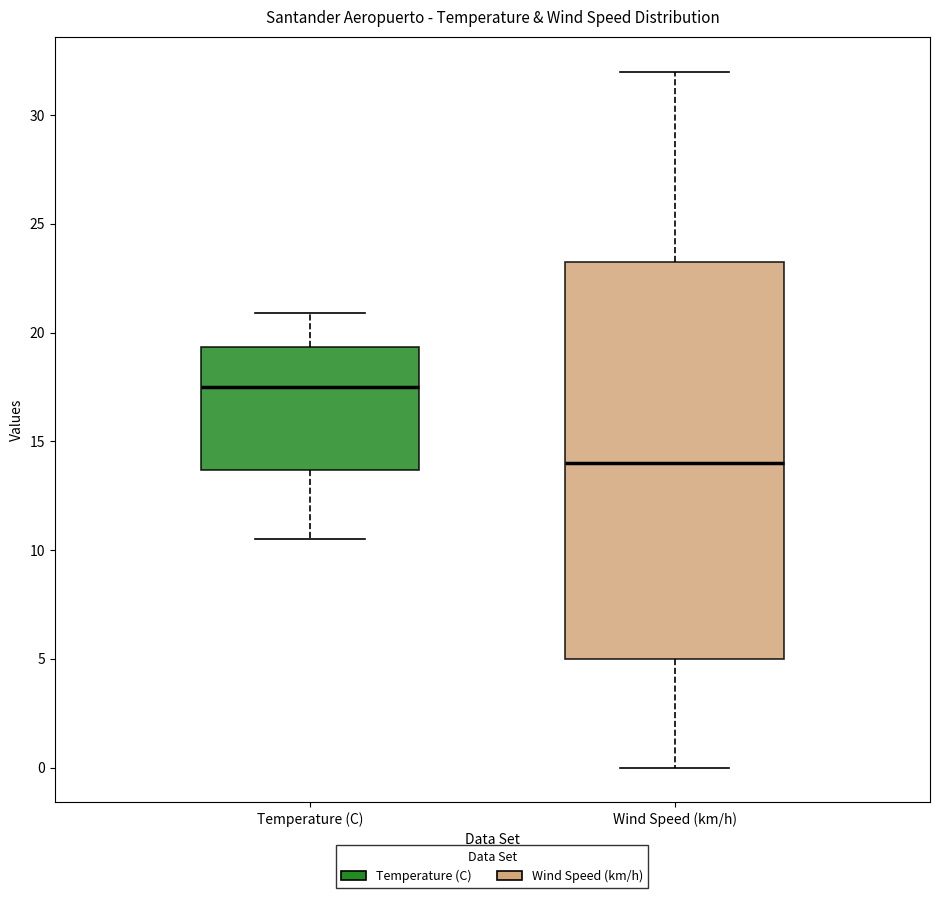

Reading left to right, transcribe this box plot: for each box, give where its median line is, the range the box spans, and where its two whiskers end, as read against the y-axis. The values are not printed on the chart, so give them approximately, as read against the axis.

Temperature (C): median 17.5, box 13.5 to 19.5, whiskers 10.5 to 21.0
Wind Speed (km/h): median 14.0, box 5.0 to 23.5, whiskers 0.0 to 32.0